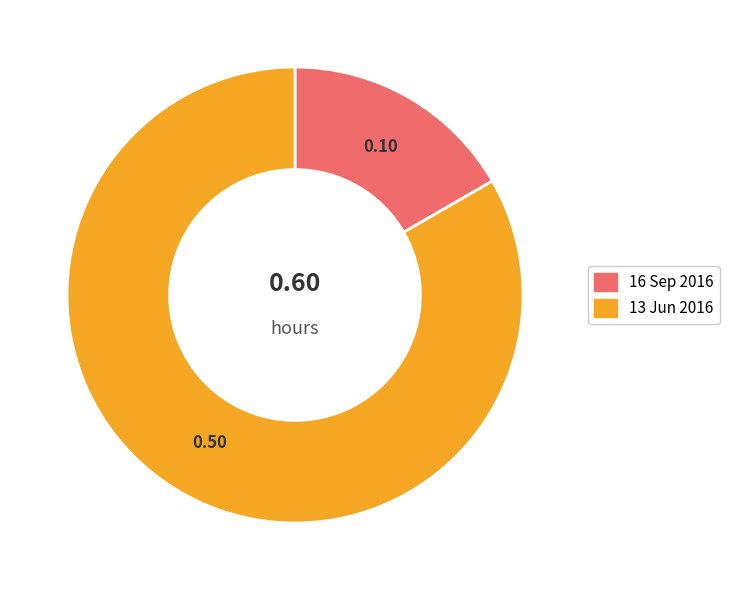

Do 16 Sep 2016 and 13 Jun 2016 together represent more than half of the pie?

Yes